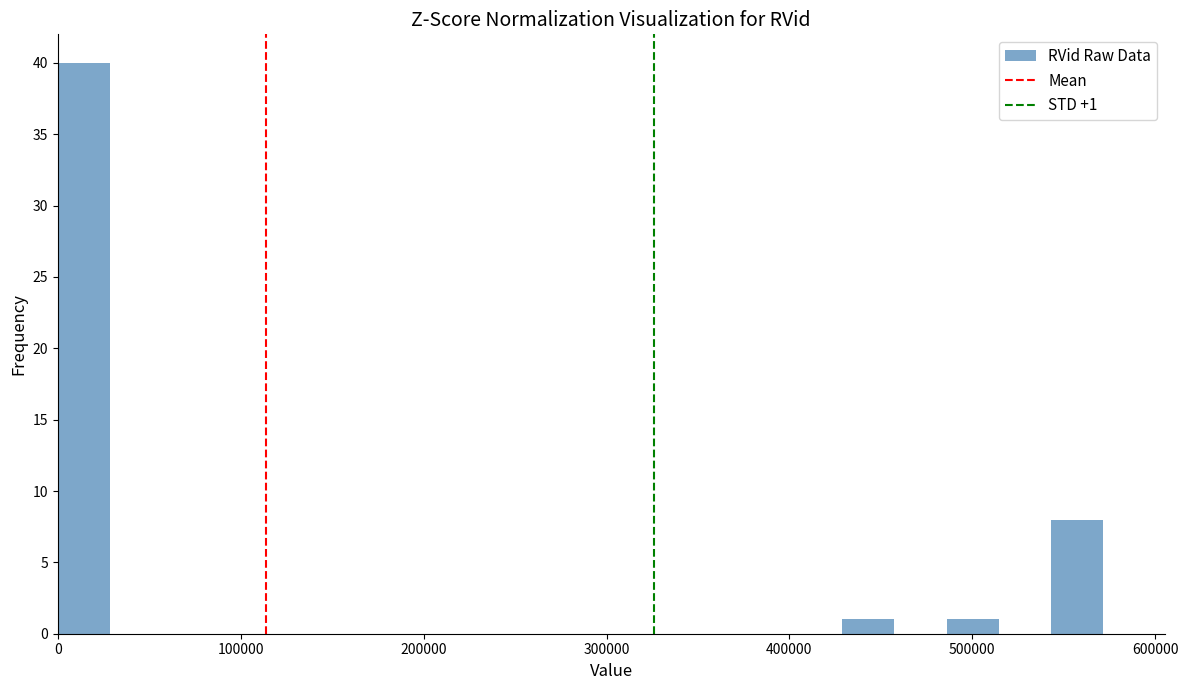

Around what value on the x-axis is the tallest bar? Give the approximate position of its centre, as read against the axis.

10000